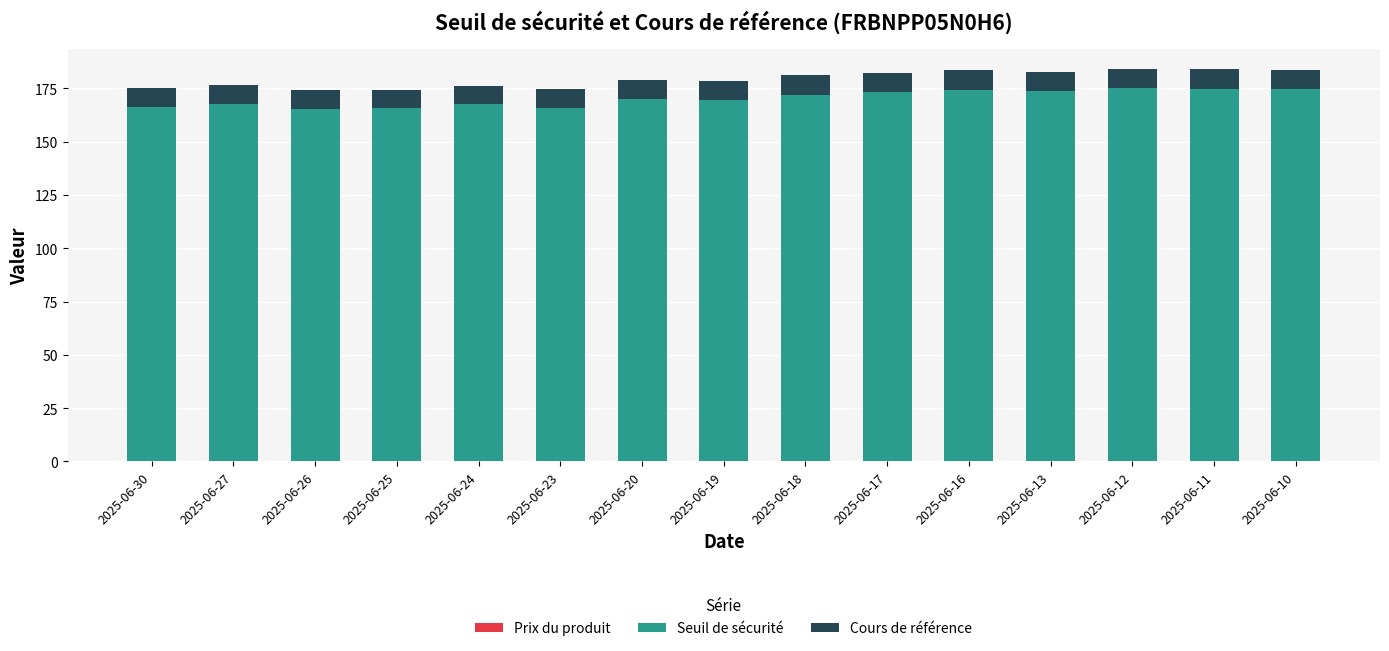

What is the total value across all series at 2025-06-17?

182.2